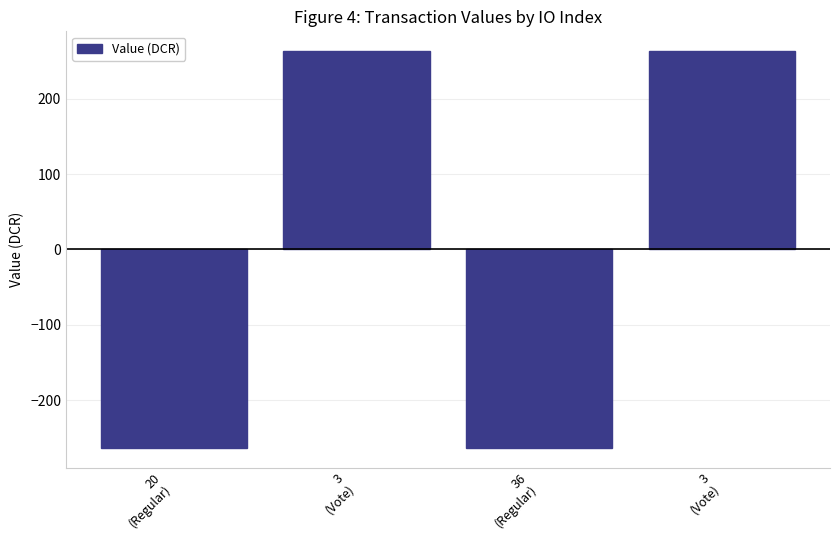

True or false: the data shows -171.3 at 36
(Regular).

False